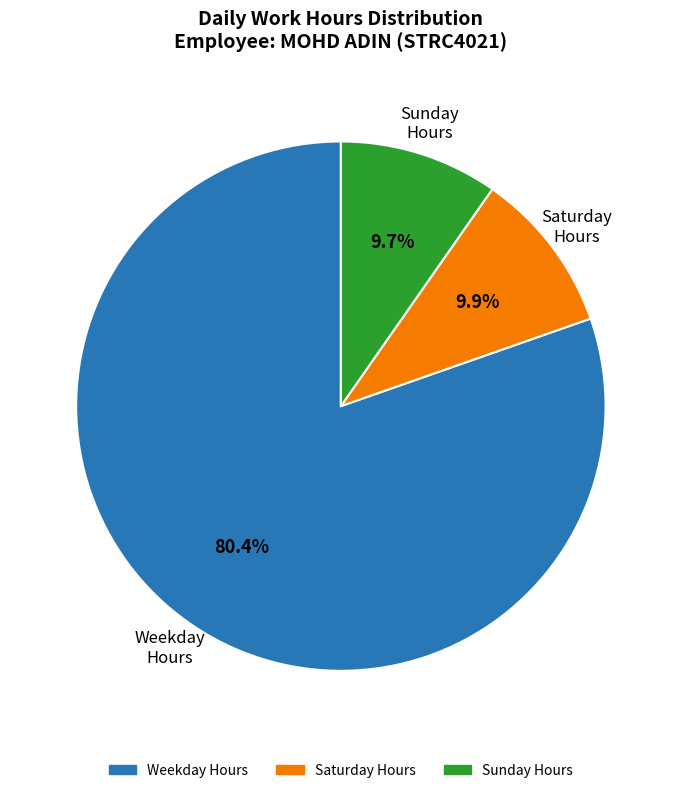

Which slice is the largest?

Weekday Hours